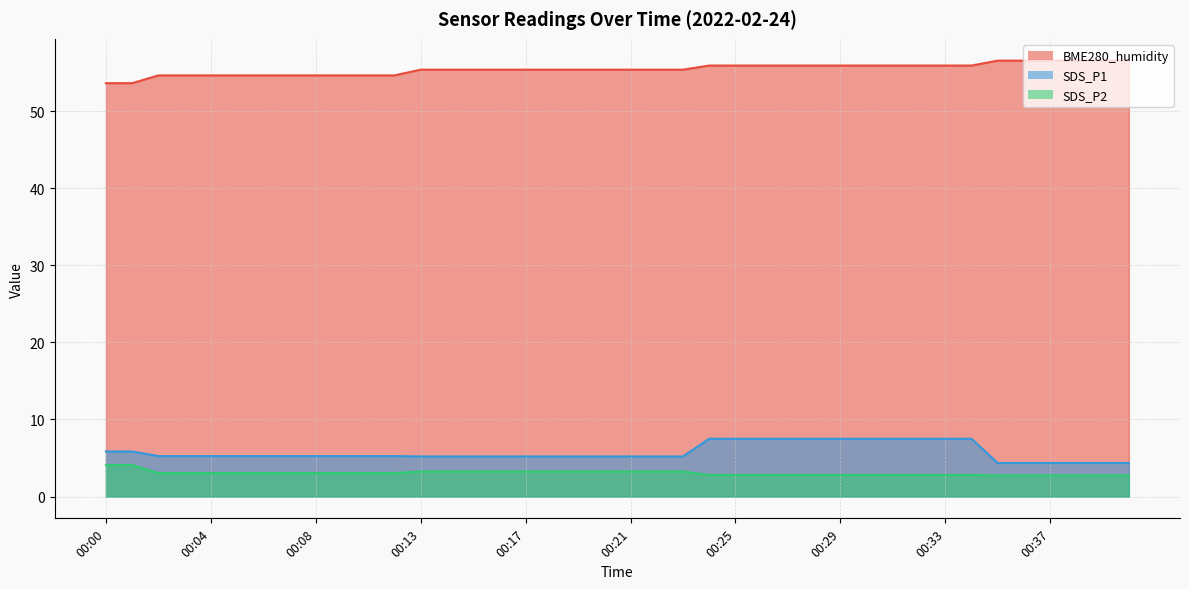

At which label is SDS_P2 closest to 3?

00:02